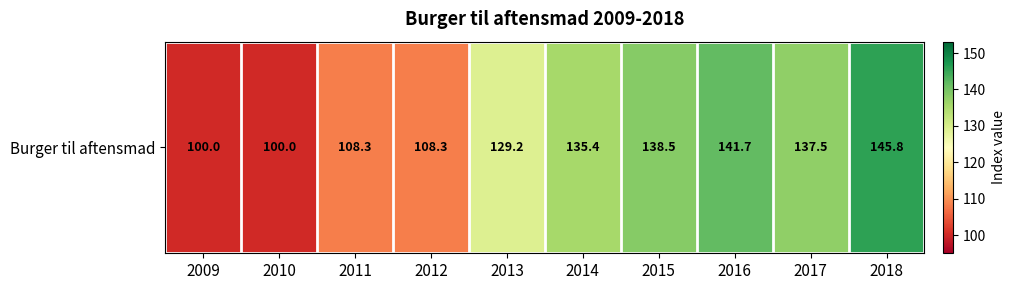

The value at 2017 is 225.9. True or false?

False